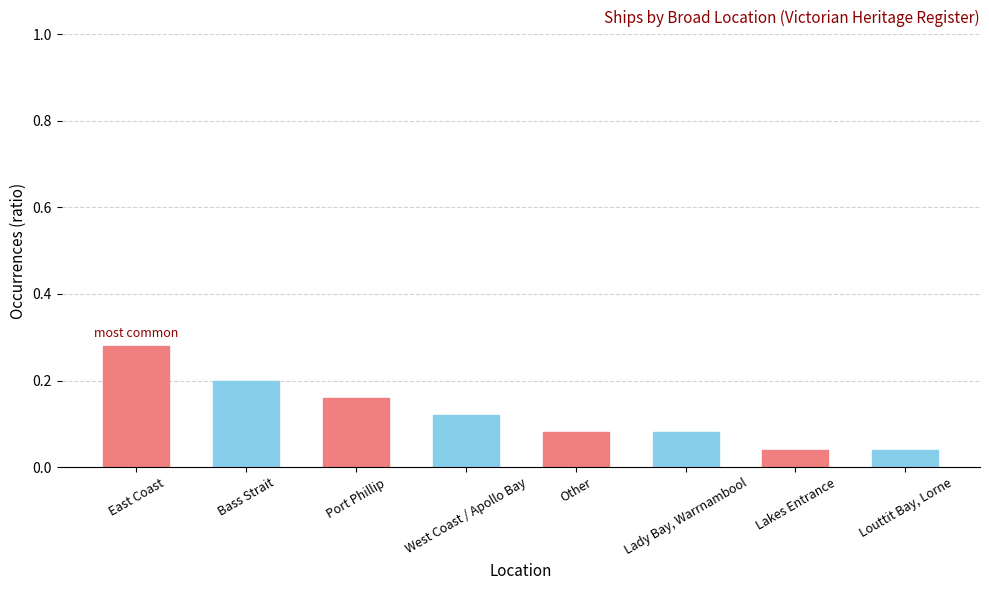

What is the sum of all values?

1.0